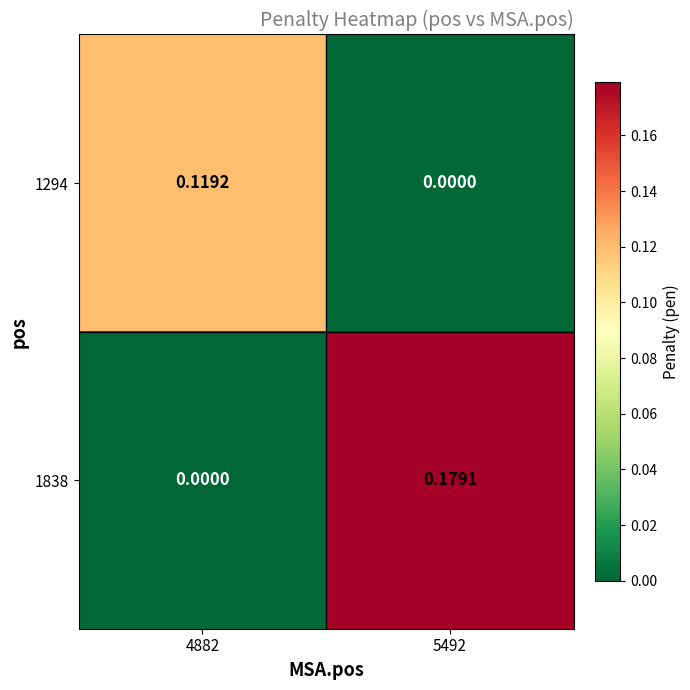

At how many categories does at least one series exceed 0?

2